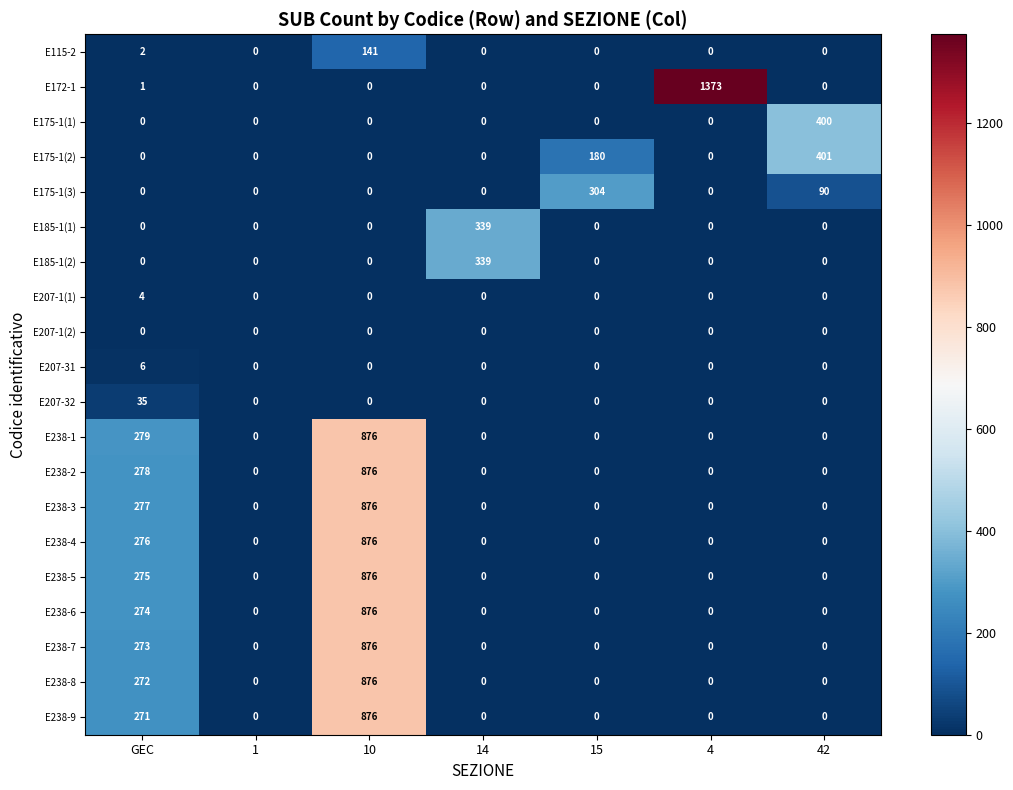

How many data points in E185-1(2) are above 0?

1